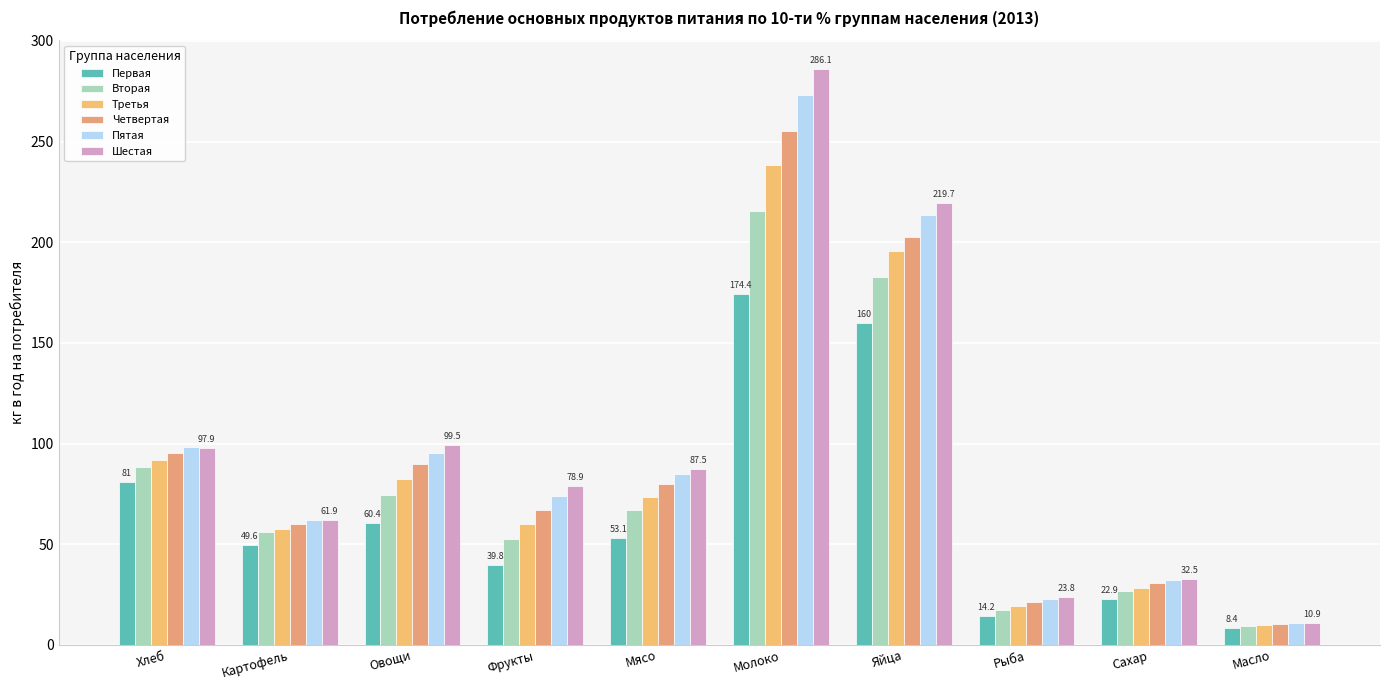

What is the difference between the Первая values at Яйца and Молоко?

14.4